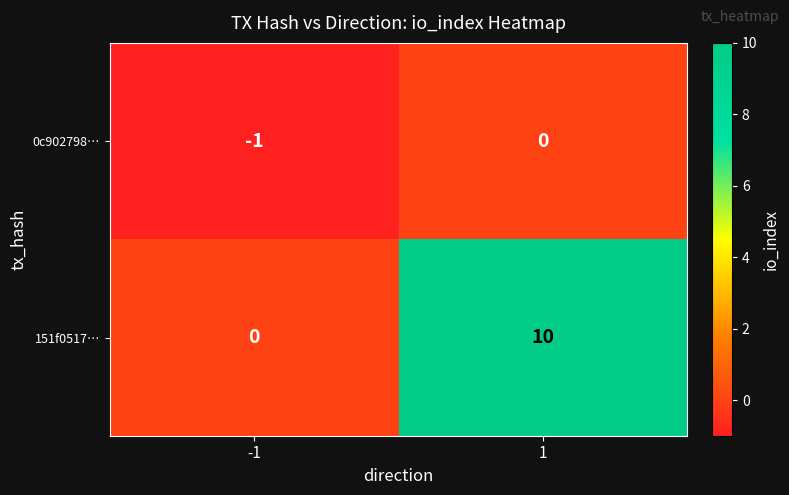

Which label corresponds to the smallest value in the chart?

-1